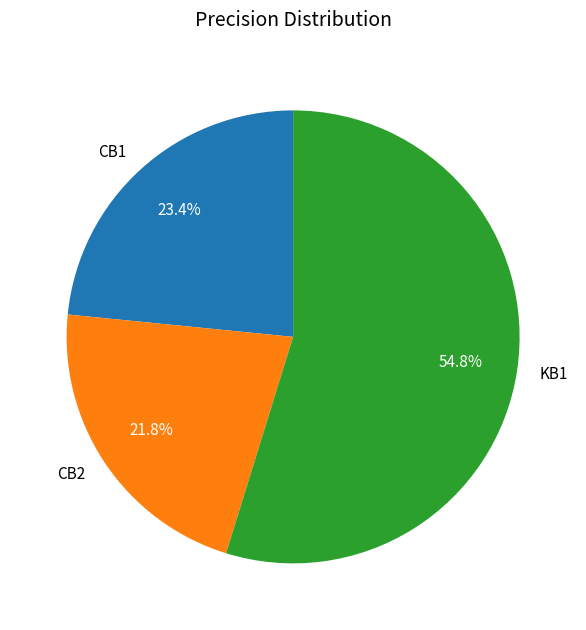

To the nearest percent, what portion does CB2 represent?

22%